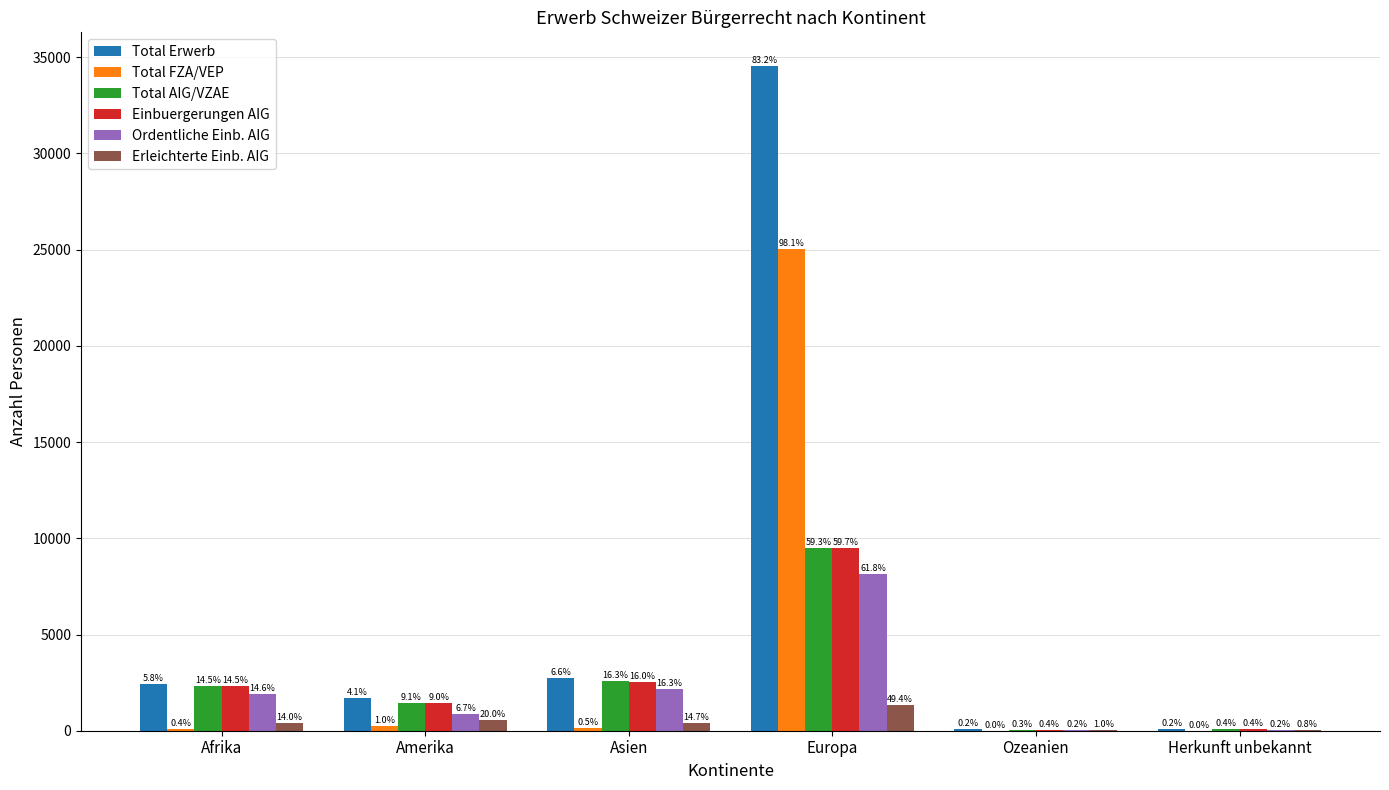

Does the chart contain stacked bars?

No